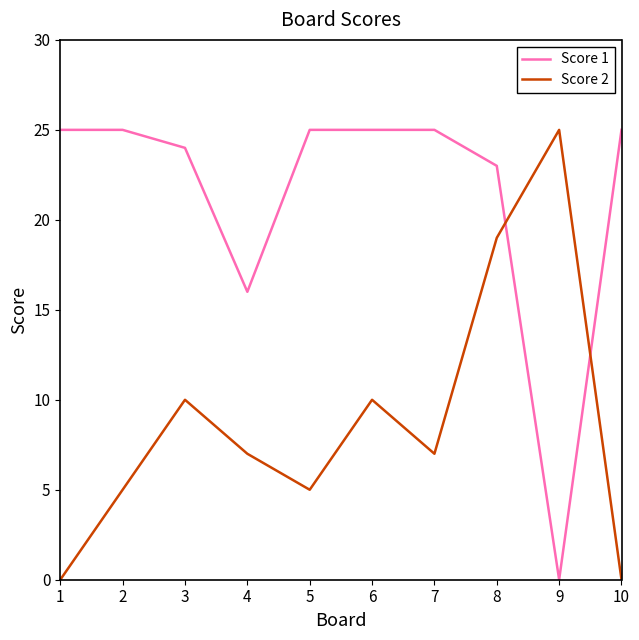

Which series ends up on top after the final intersection of Score 1 and Score 2?

Score 1